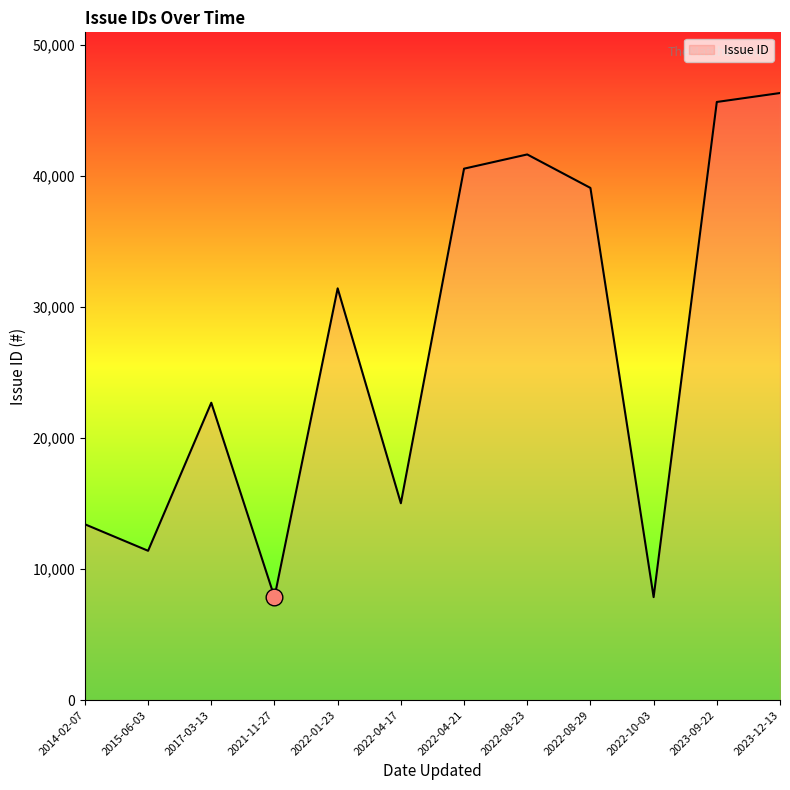

What is the difference between the maximum and minimum values?

38482